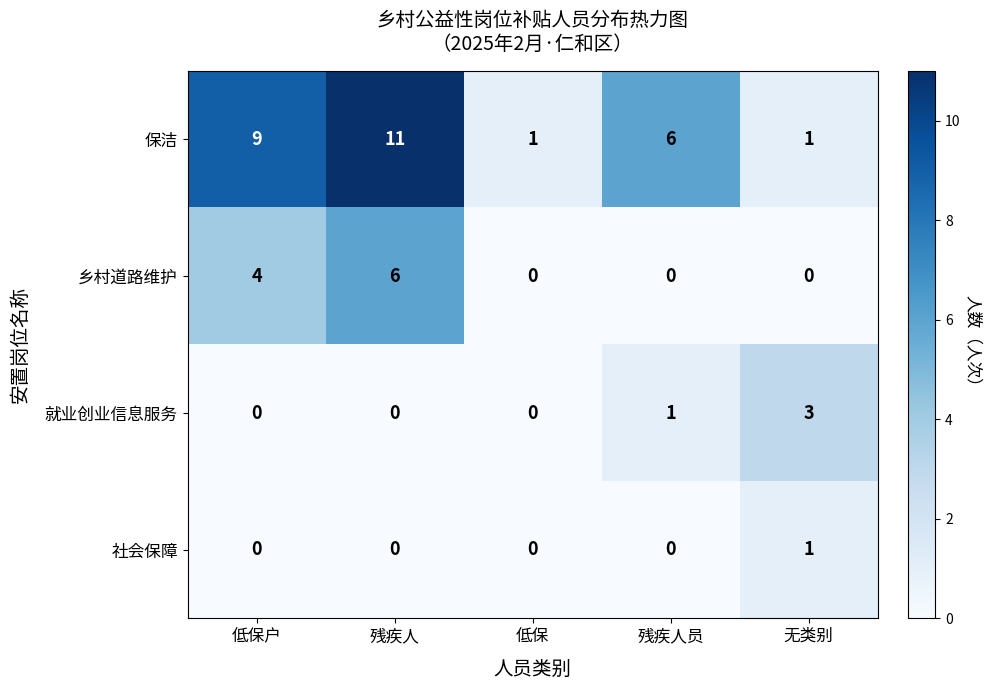

Which series changed the most between 残疾人 and 无类别?

保洁